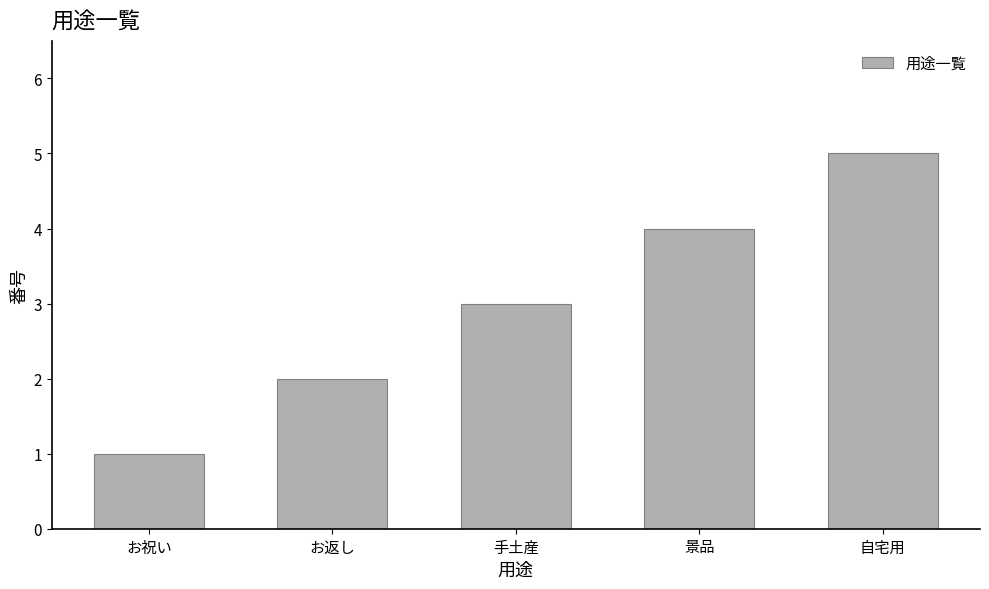

List the labels in order of value, largest first.

自宅用, 景品, 手土産, お返し, お祝い